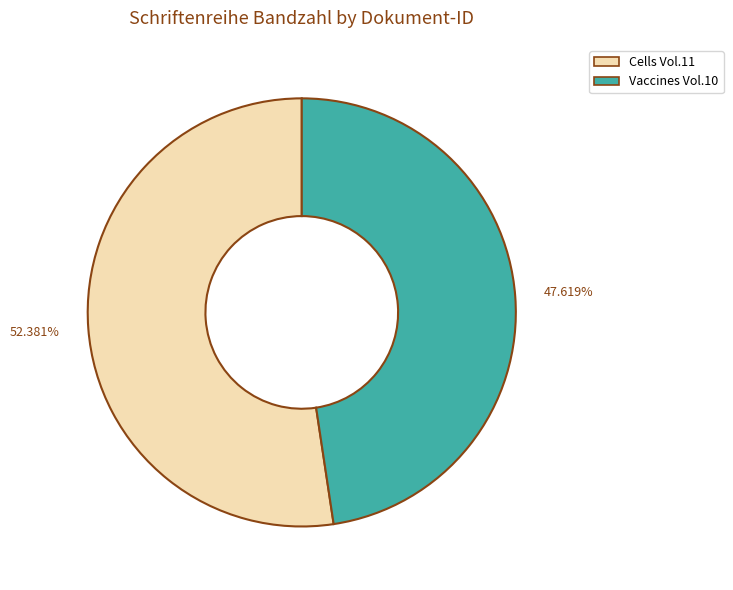

How many slices are in this pie chart?

2